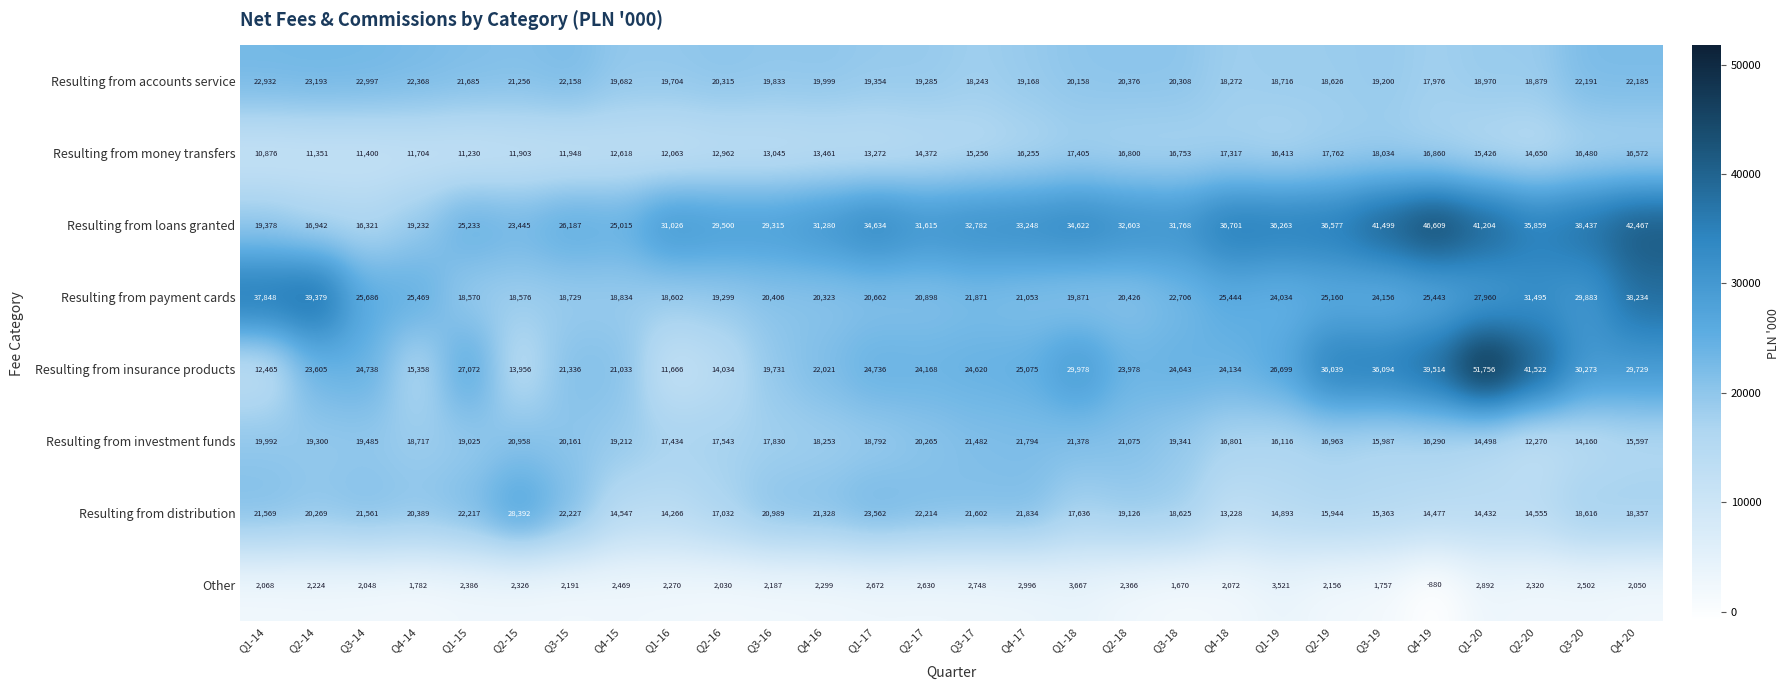

Where does the Other series first go above 2299?

Q1-15